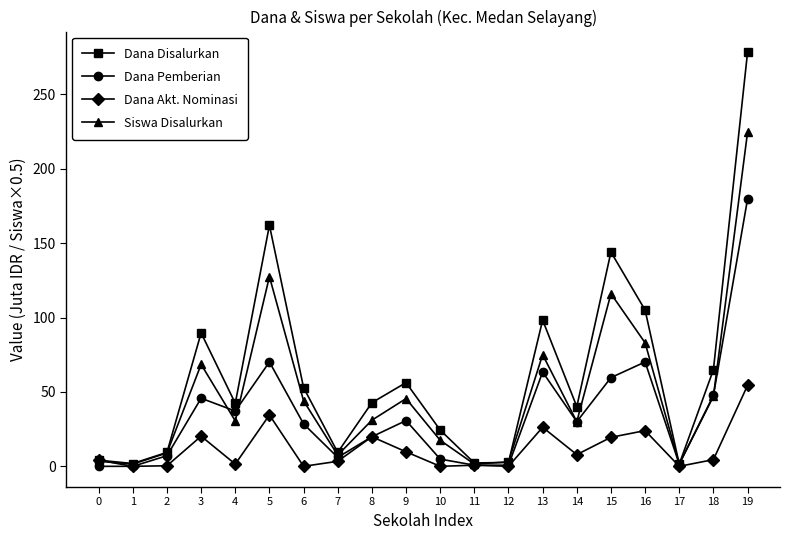

At which label does Dana Pemberian first exceed 30?

3